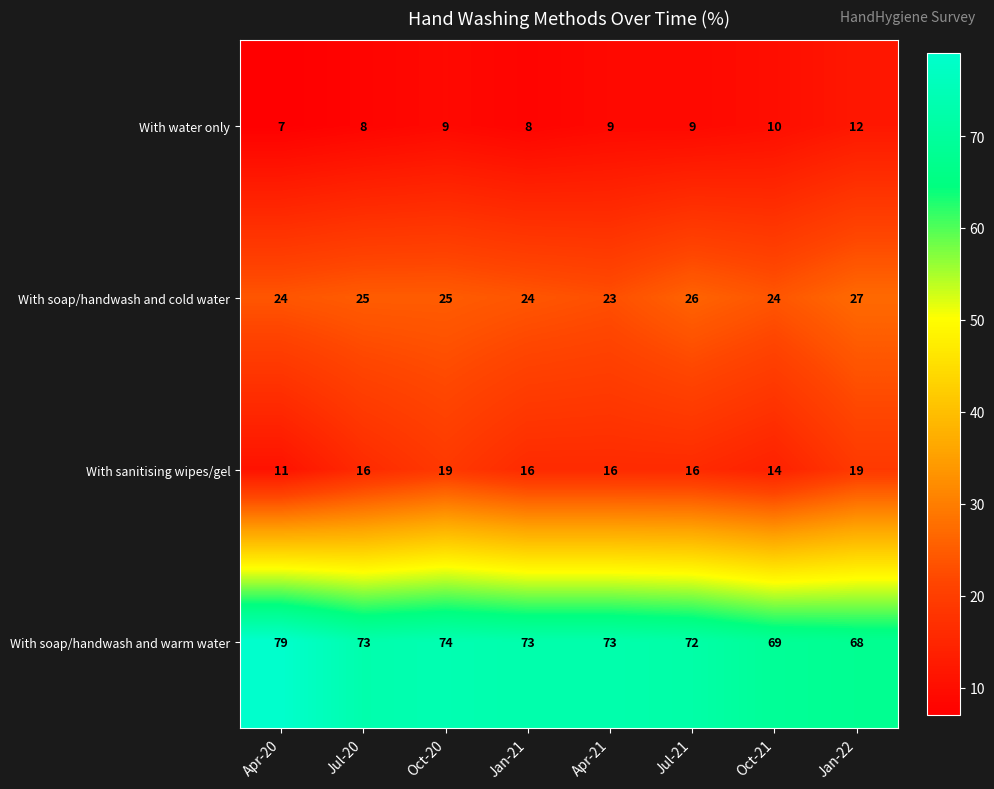

Count the With sanitising wipes/gel values in the range 16 to 19.

6